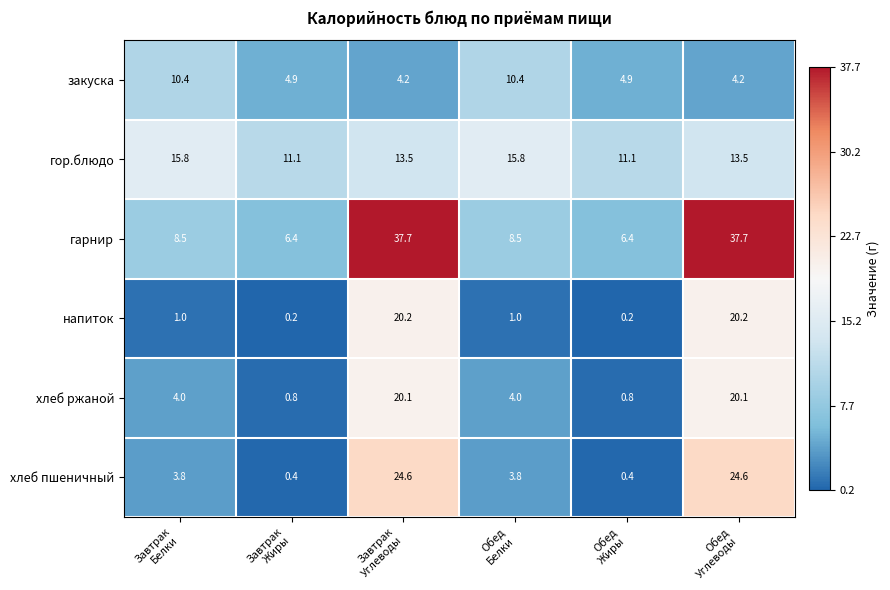

Rank the series by their maximum value, from lowest to highest.

закуска, гор.блюдо, хлеб ржаной, напиток, хлеб пшеничный, гарнир